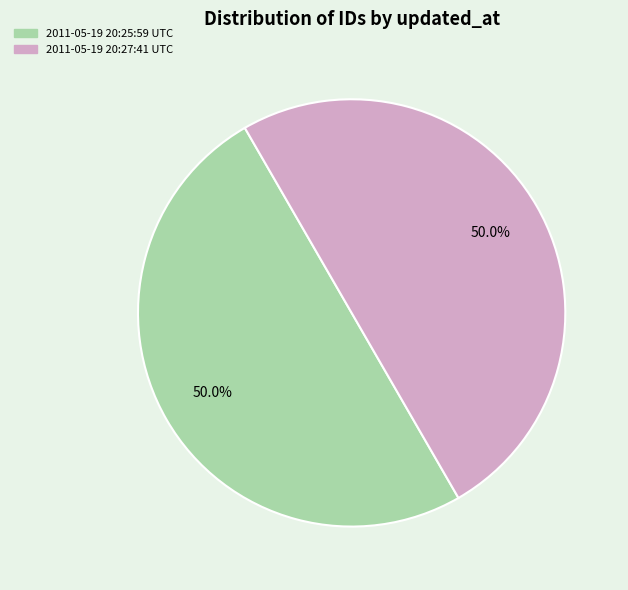

What is the ratio of the value at 2011-05-19 20:25:59 UTC to the value at 2011-05-19 20:27:41 UTC?

1.0